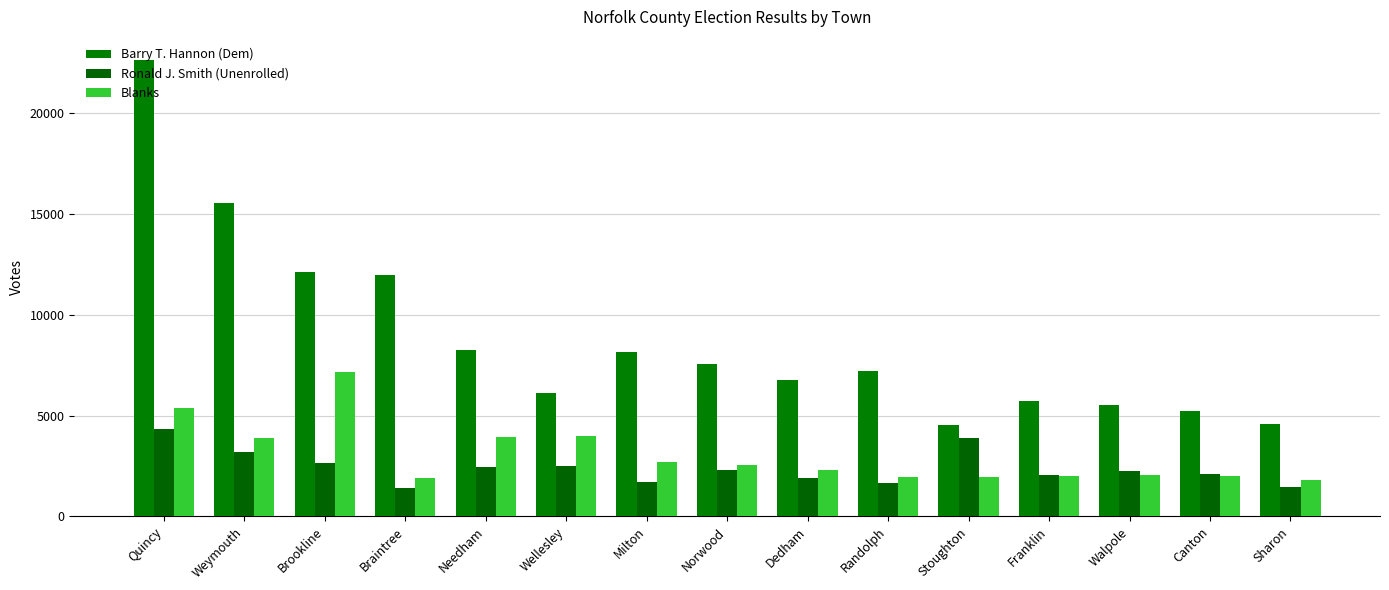

What is the minimum value shown in the chart?

1431